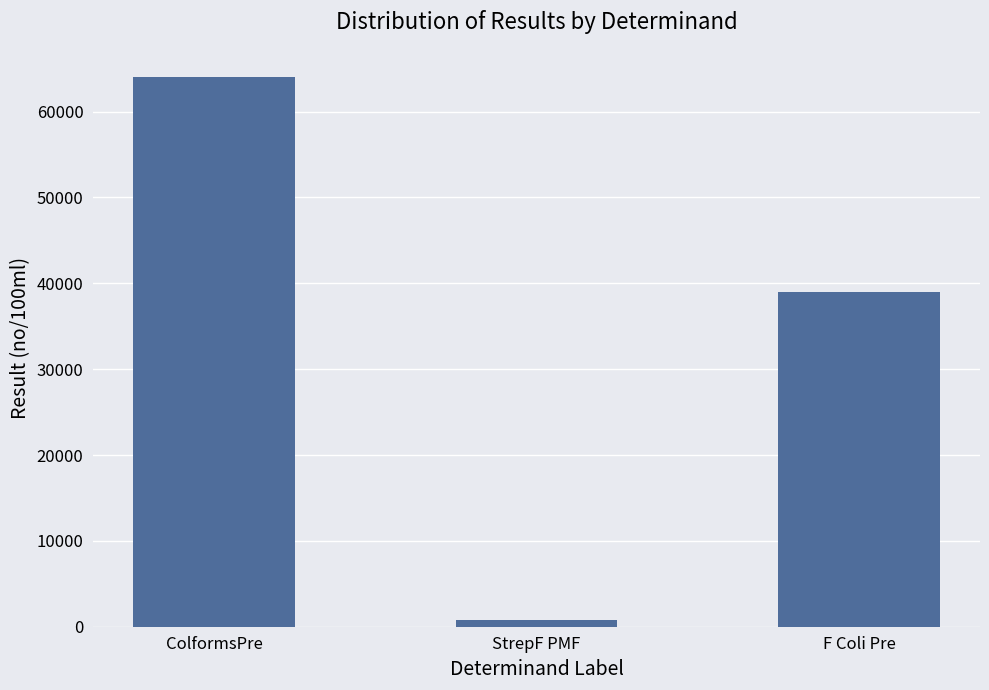

How many distinct data groups are displayed?

1